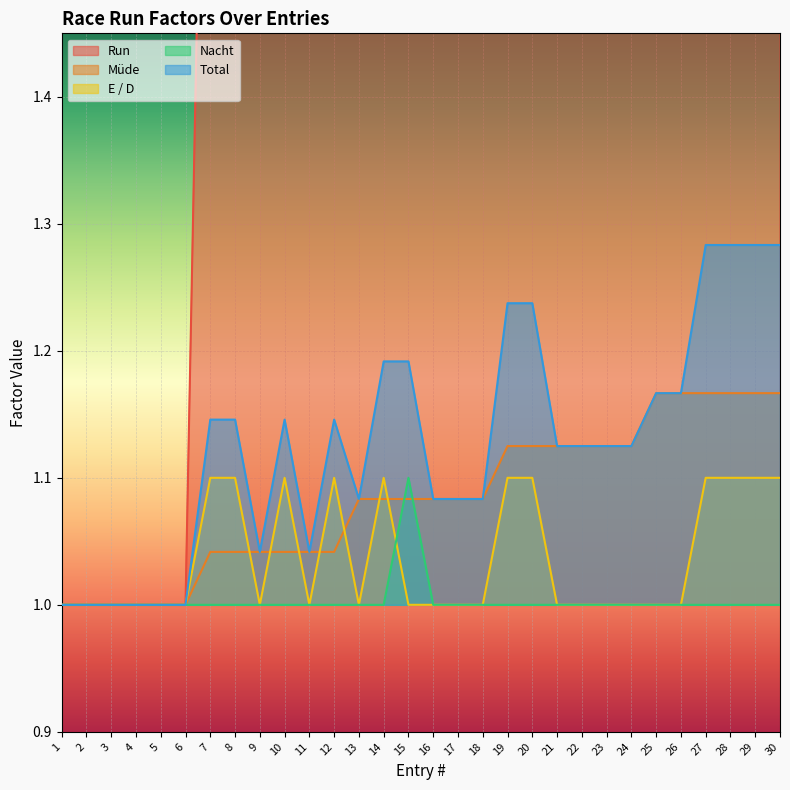

At how many categories does at least one series exceed 2?

18